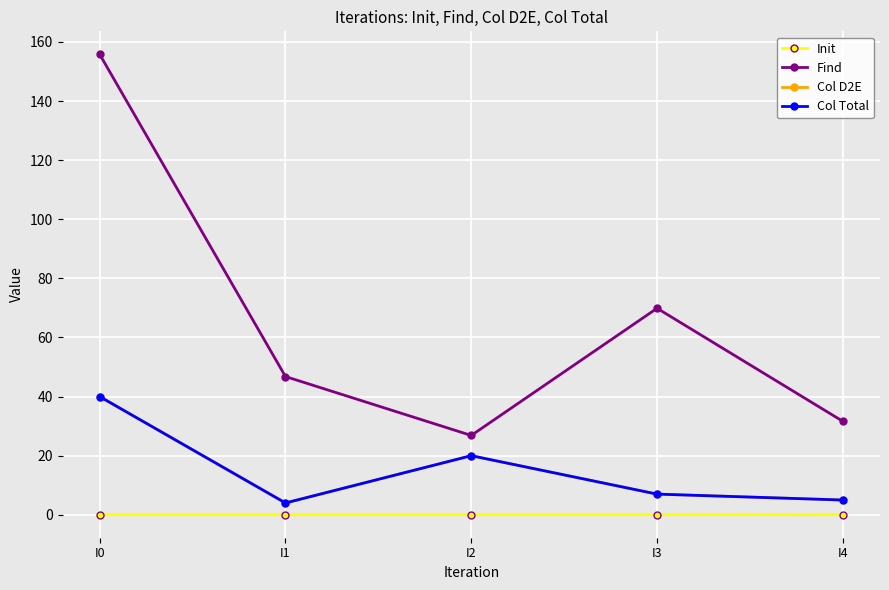

Reading left to right, transcribe all the data shown in this chart.

Init: I0=0.0	I1=0.0	I2=0.0	I3=0.0	I4=0.0
Find: I0=155.8	I1=46.8	I2=26.9	I3=69.9	I4=31.6
Col D2E: I0=40.0	I1=4.0	I2=20.0	I3=7.0	I4=5.0
Col Total: I0=40.0	I1=4.0	I2=20.0	I3=7.0	I4=5.0